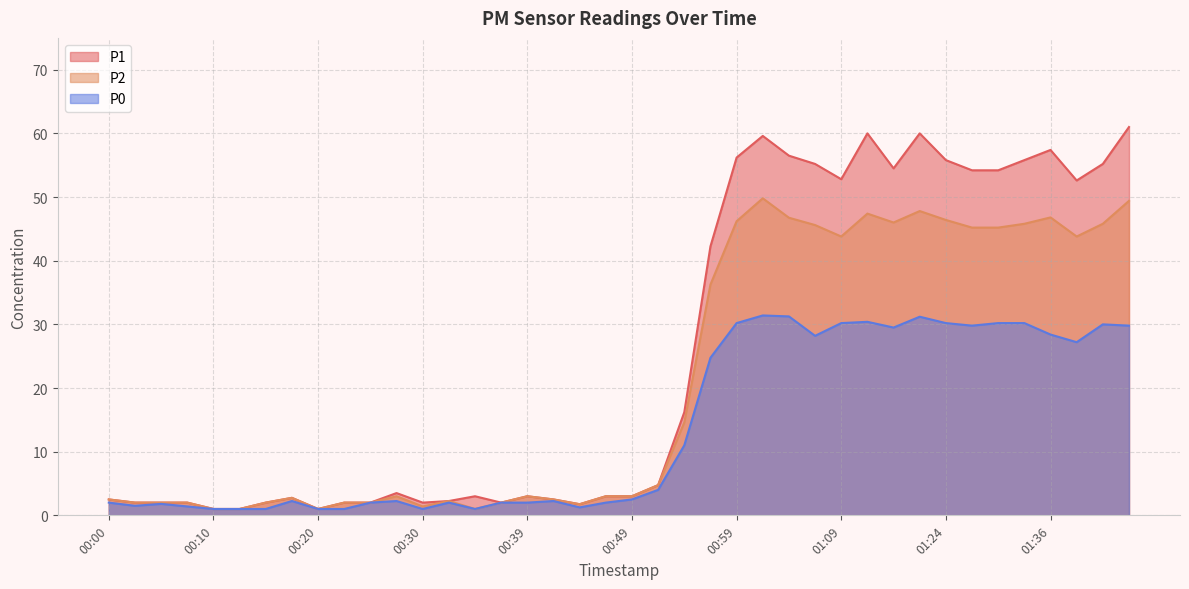

At which label does P1 first exceed 3?

00:27